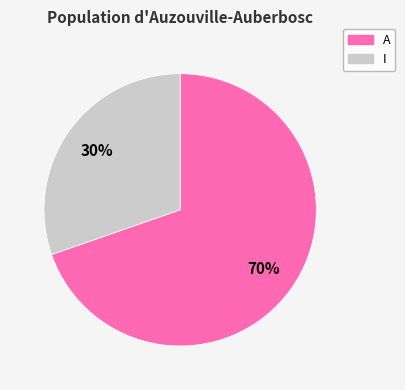

To the nearest percent, what is the average slice percentage?

50%